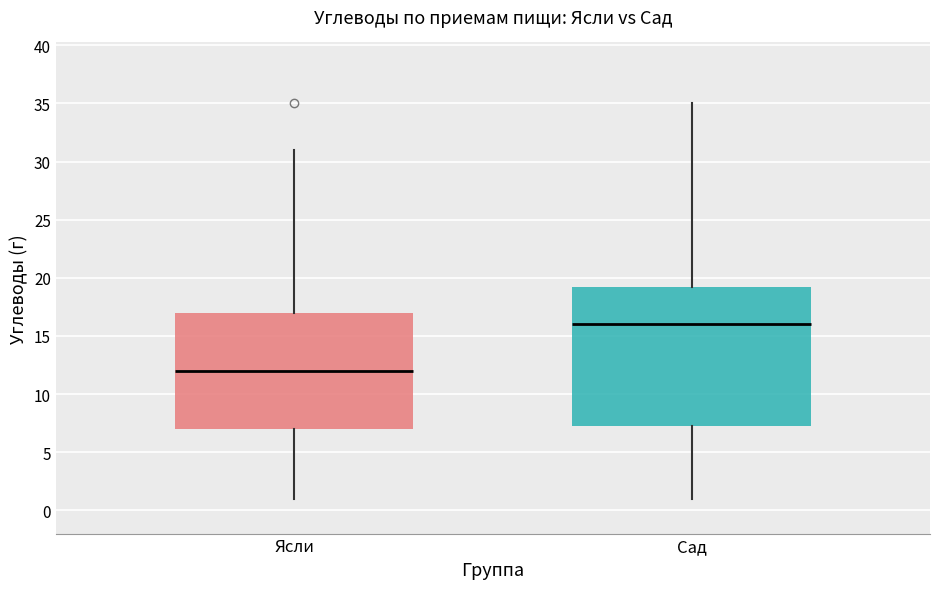

Where does the median line of the box for Ясли sit on the y-axis? The values are not printed on the chart, so give them approximately, as read against the axis.

12.0